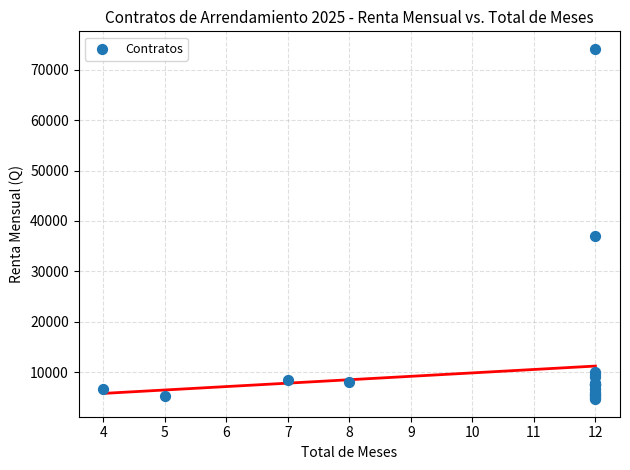

What Y value in the scatter plot is closest to 39400?

37000